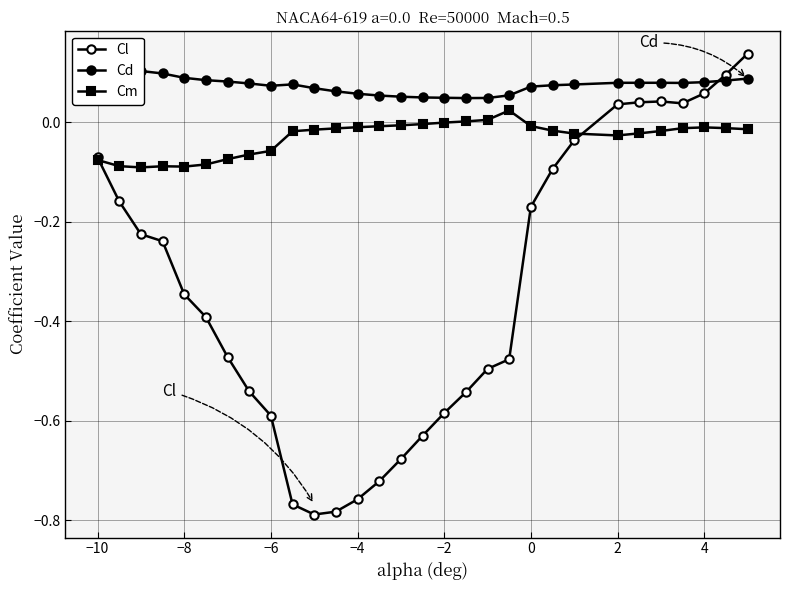

What are all the series names shown in the legend?

Cl, Cd, Cm